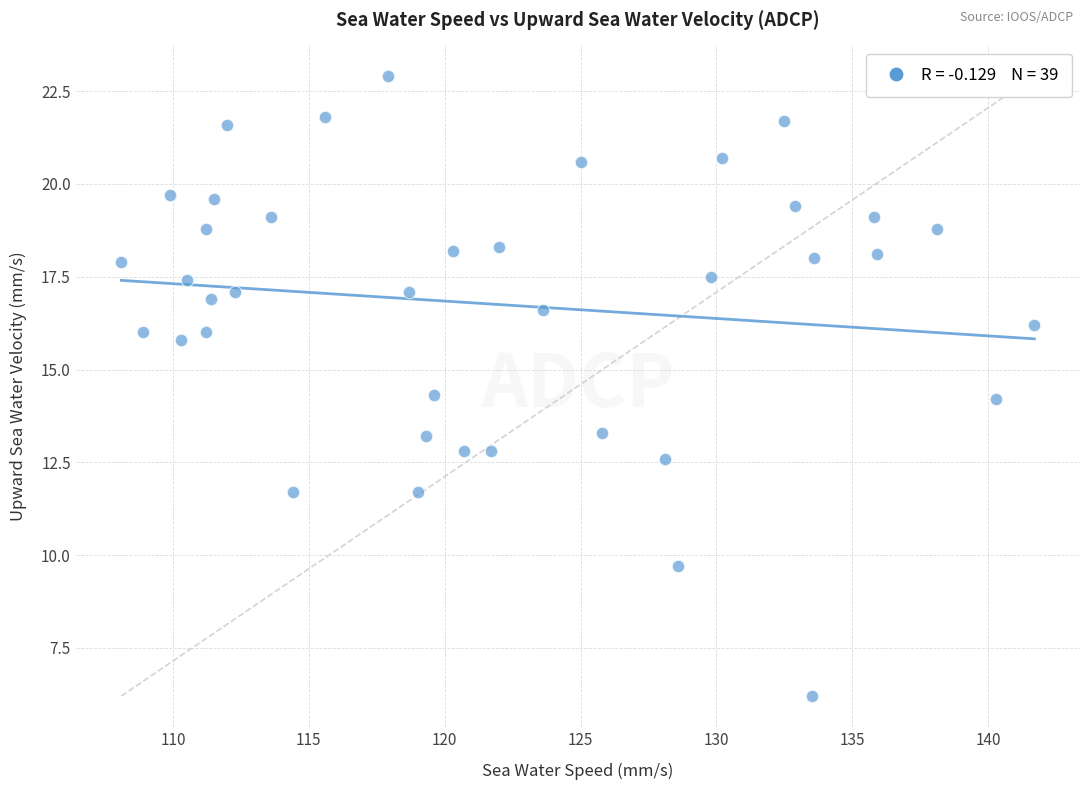

What is the range of X values (max minus min)?

33.6